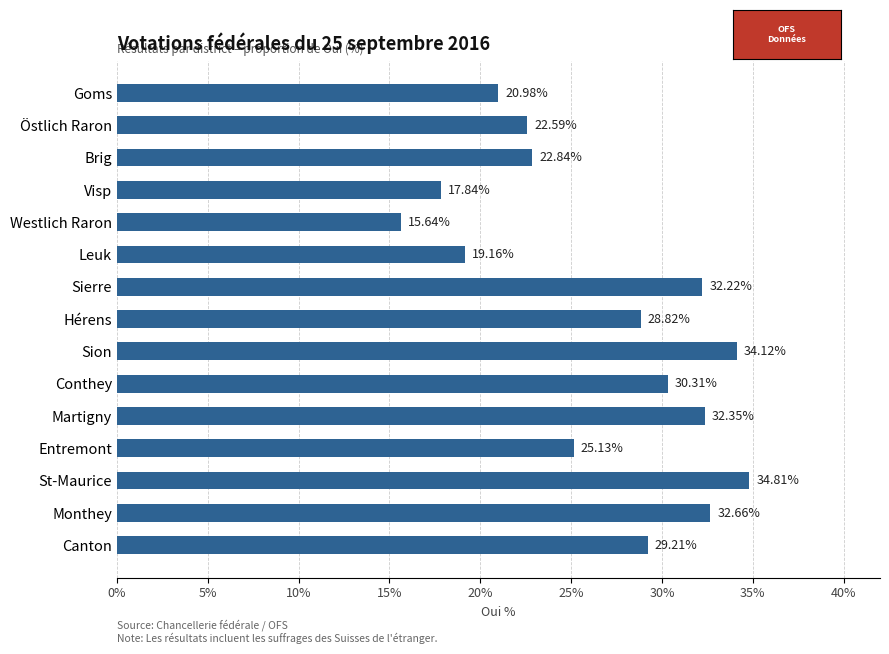

How many data points are less than 28?

7